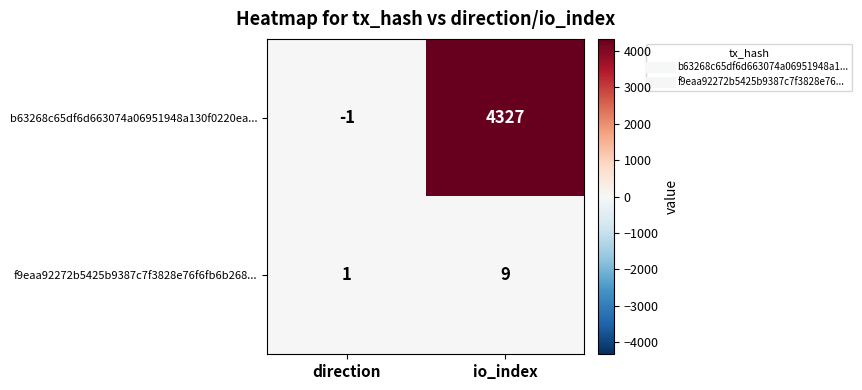

Rank the series at io_index from highest to lowest value.

b63268c65df6d663074a06951948a130f0220ea..., f9eaa92272b5425b9387c7f3828e76f6fb6b268...